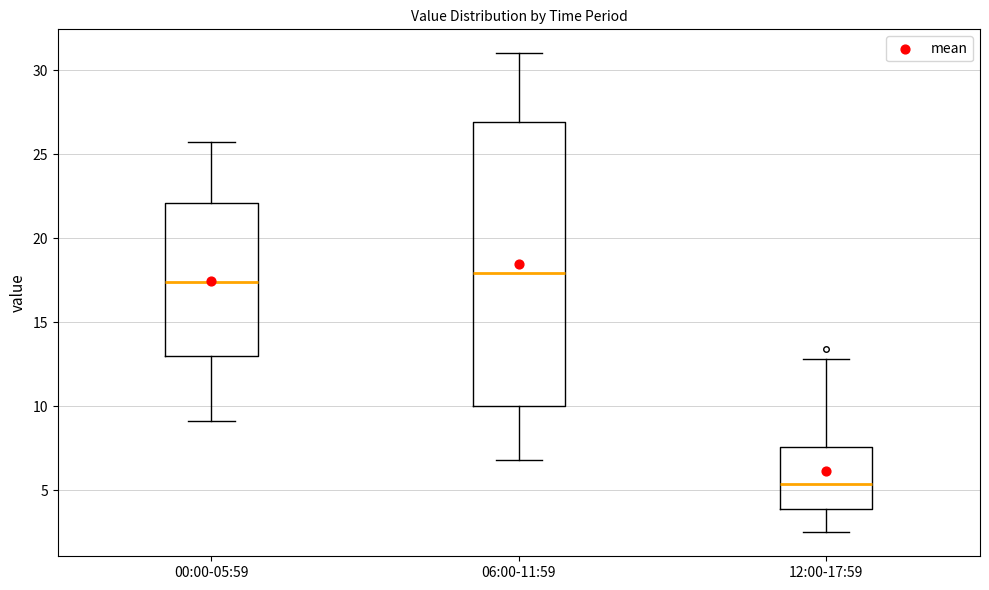

Where is the upper edge of the box for 00:00-05:59 on the y-axis? The values are not printed on the chart, so give them approximately, as read against the axis.

22.0